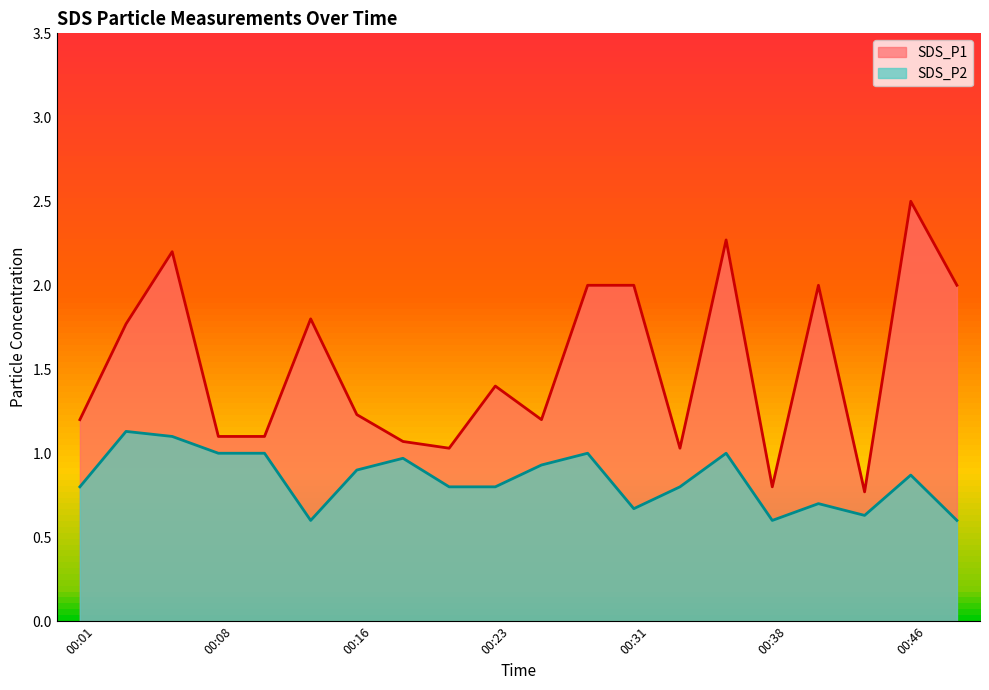

What is the average value of the SDS_P1 series?

1.5